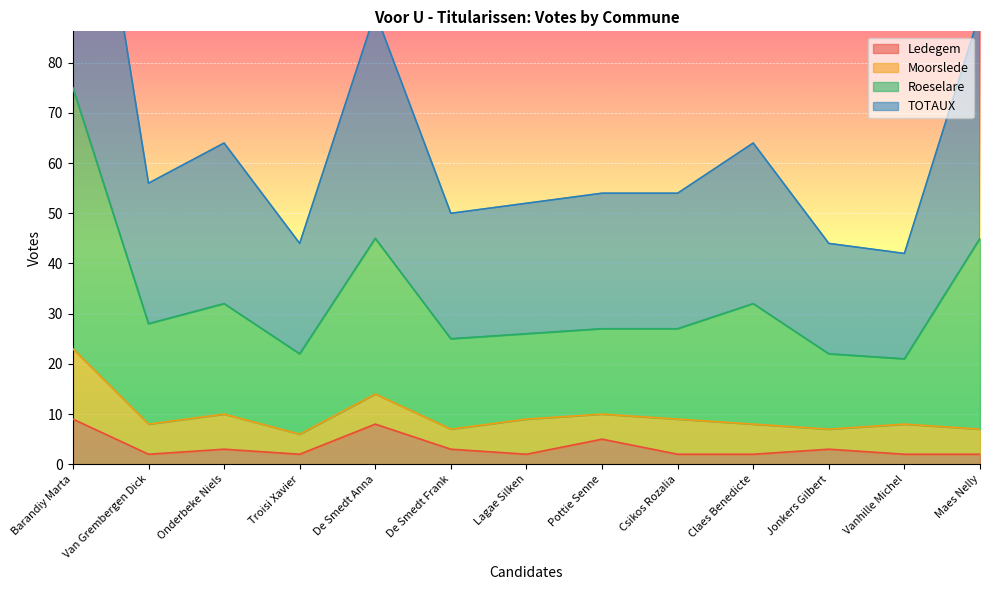

True or false: TOTAUX and Roeselare intersect in this chart.

False